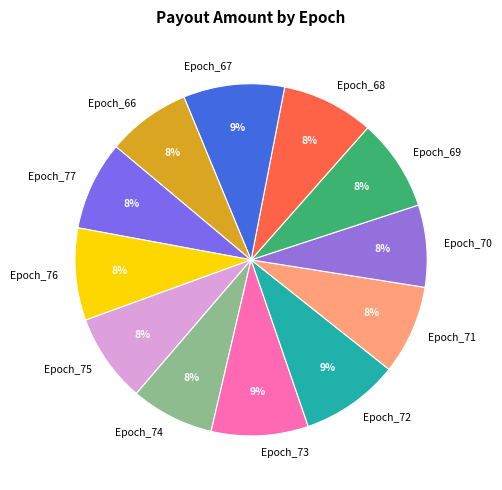

How many slices are in this pie chart?

12